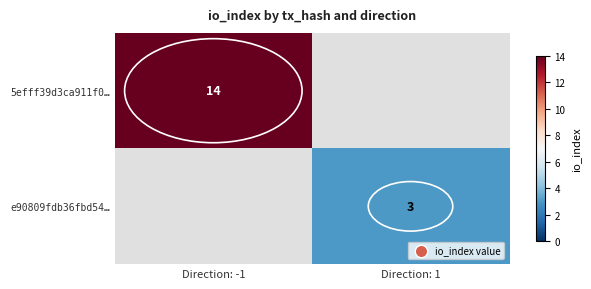

The 5efff39d3ca911f0… series shows 14 at Direction: -1. True or false?

True